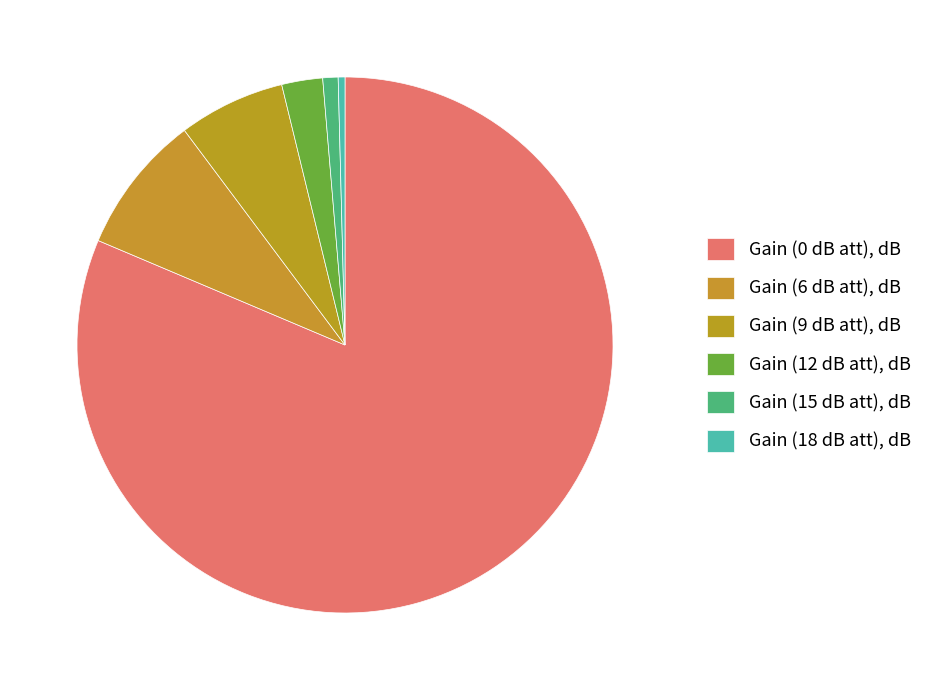

How many slices are in this pie chart?

6